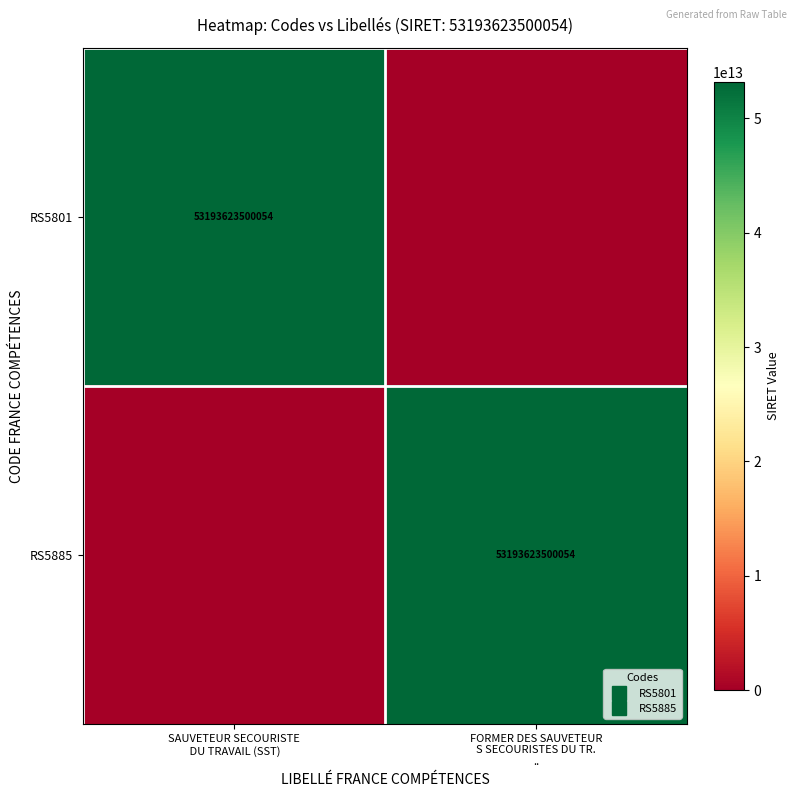

Is it true that RS5801 equals -32566911512392 at FORMER DES SAUVETEUR S SECOURISTES DU TR. ..?

False